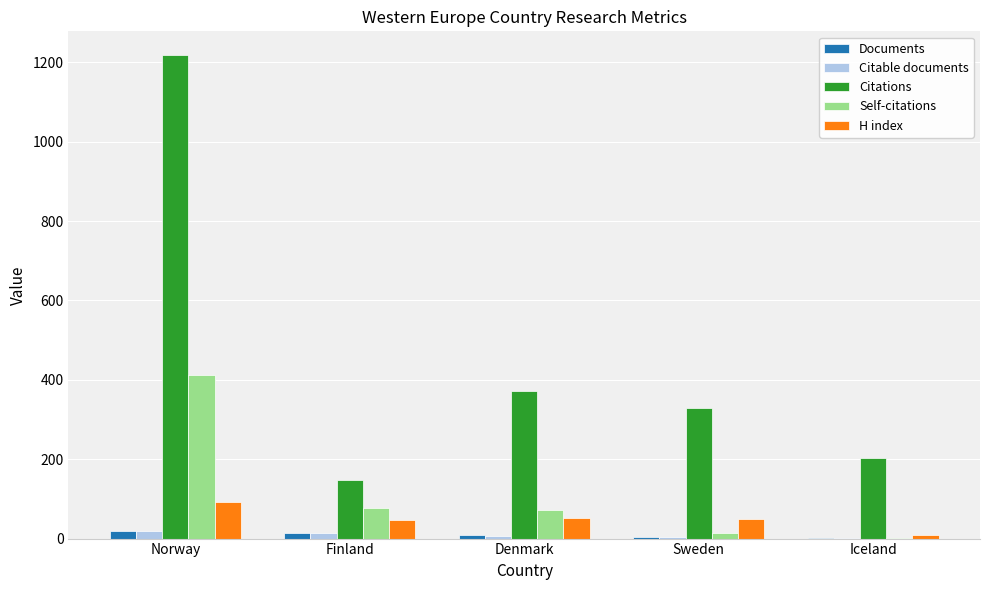

Which series has the largest range (max minus min)?

Citations